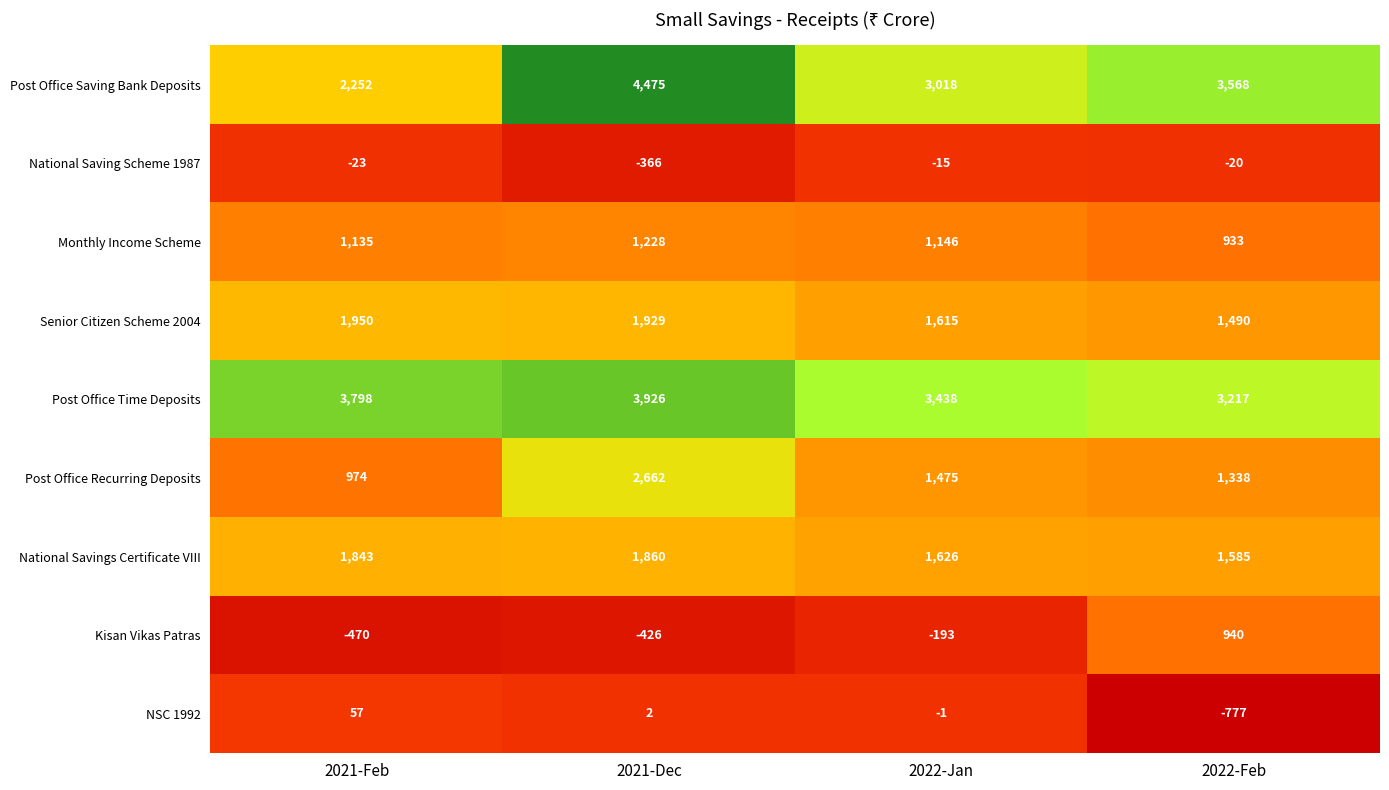

True or false: National Savings Certificate VIII has a value of 1843 at 2021-Feb.

True